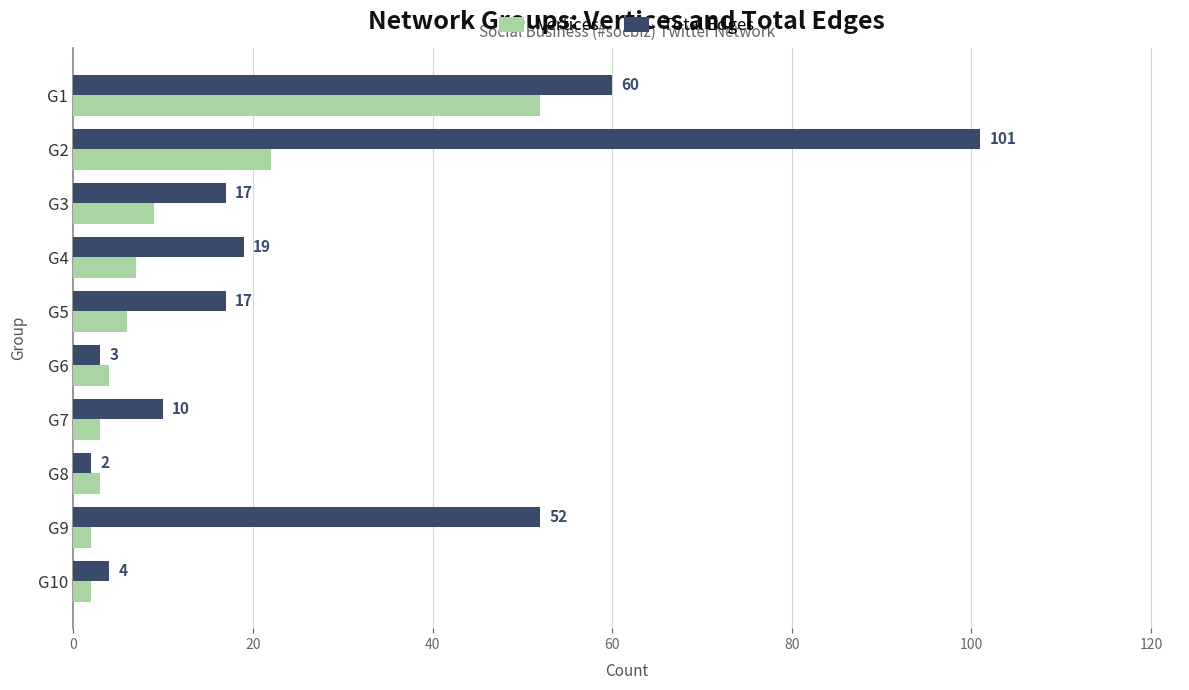

Rank the series at G6 from highest to lowest value.

Vertices, Total Edges